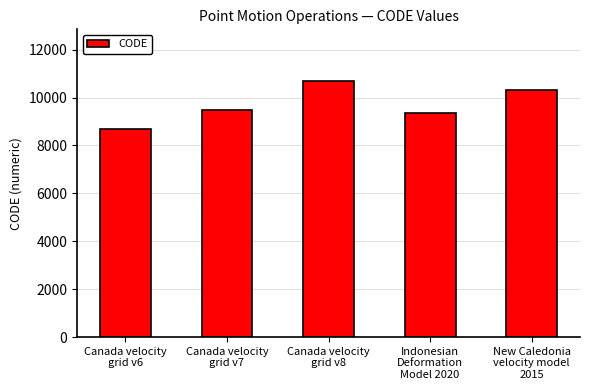

Rank the categories by value from lowest to highest.

Canada velocity
grid v6, Indonesian
Deformation
Model 2020, Canada velocity
grid v7, New Caledonia
velocity model
2015, Canada velocity
grid v8